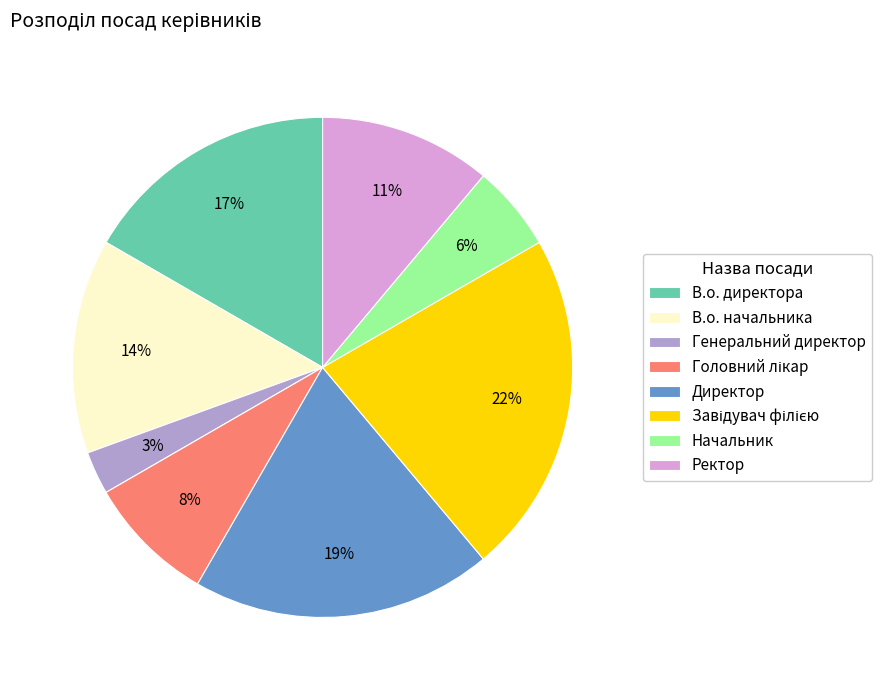

The Начальник slice represents 1% of the pie. True or false?

False